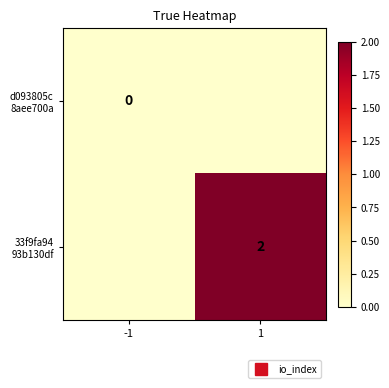

Where is d093805c 8aee700a nearest to the value 0?

-1